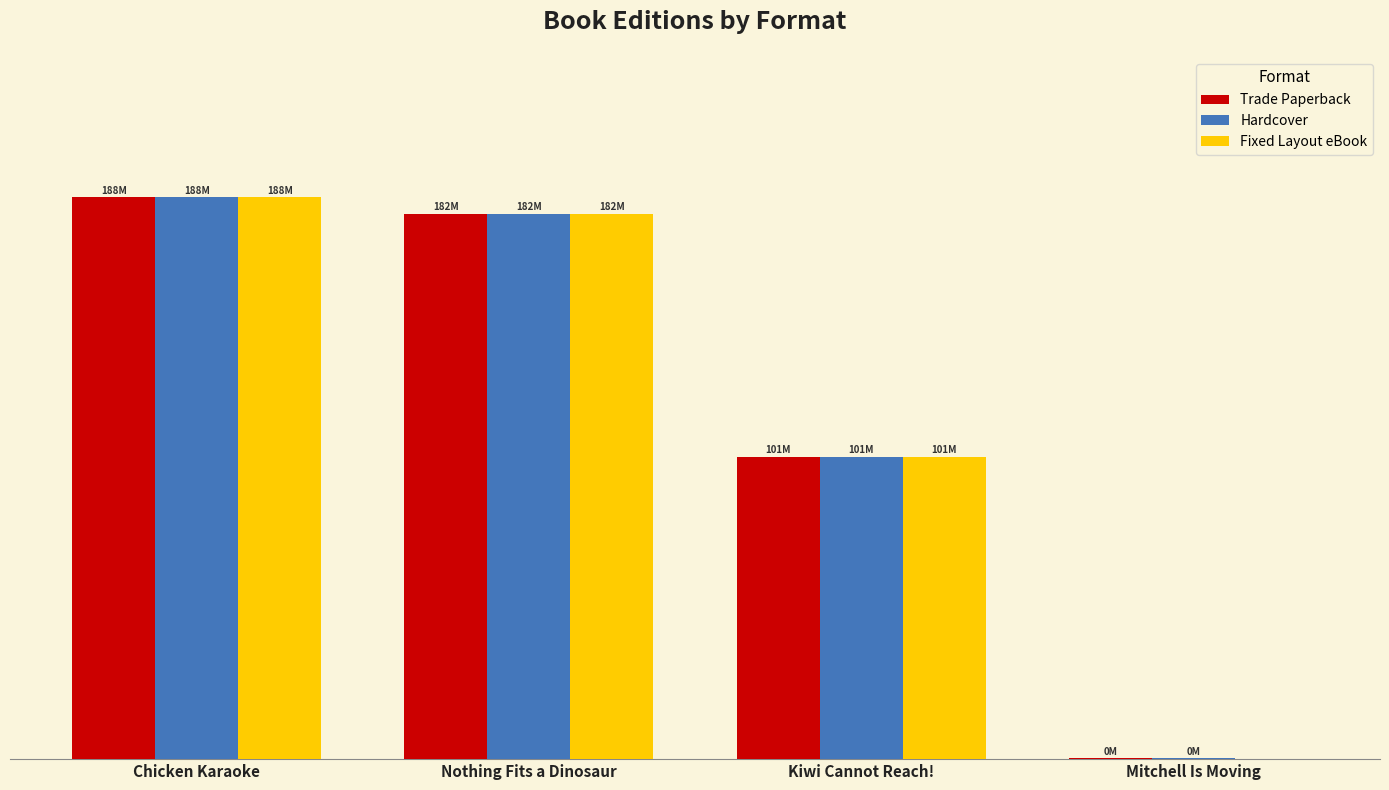

The value of Fixed Layout eBook at Nothing Fits a Dinosaur is 182370118. True or false?

True